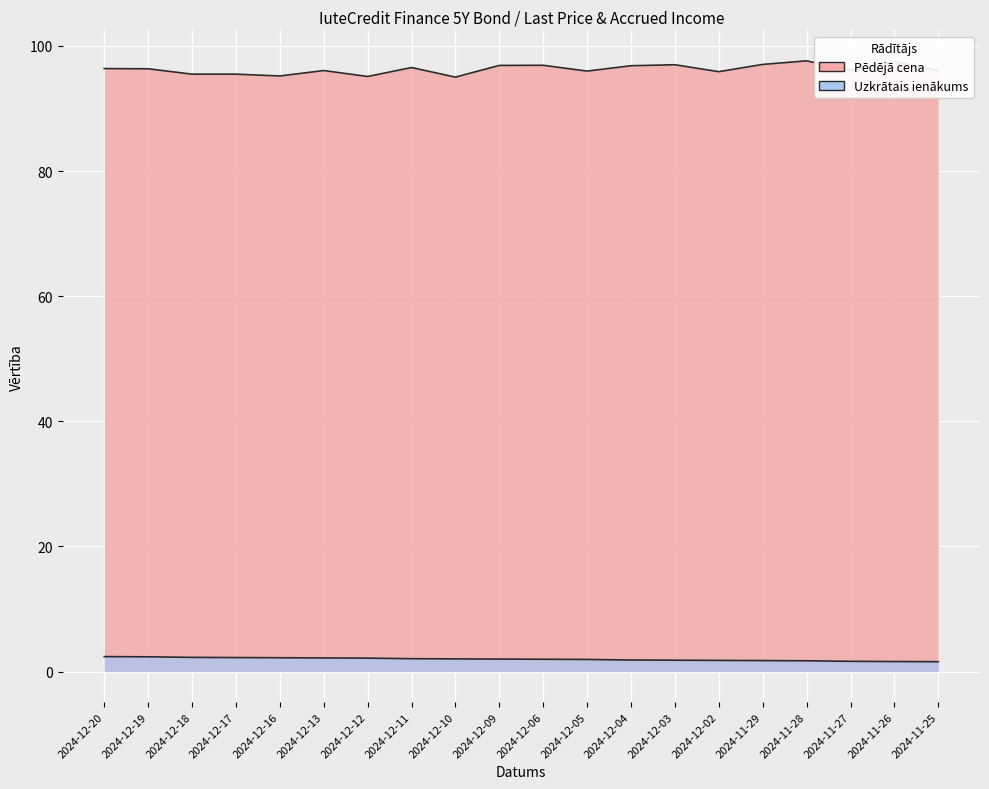

True or false: Uzkrātais ienākums and Pēdējā cena intersect in this chart.

False